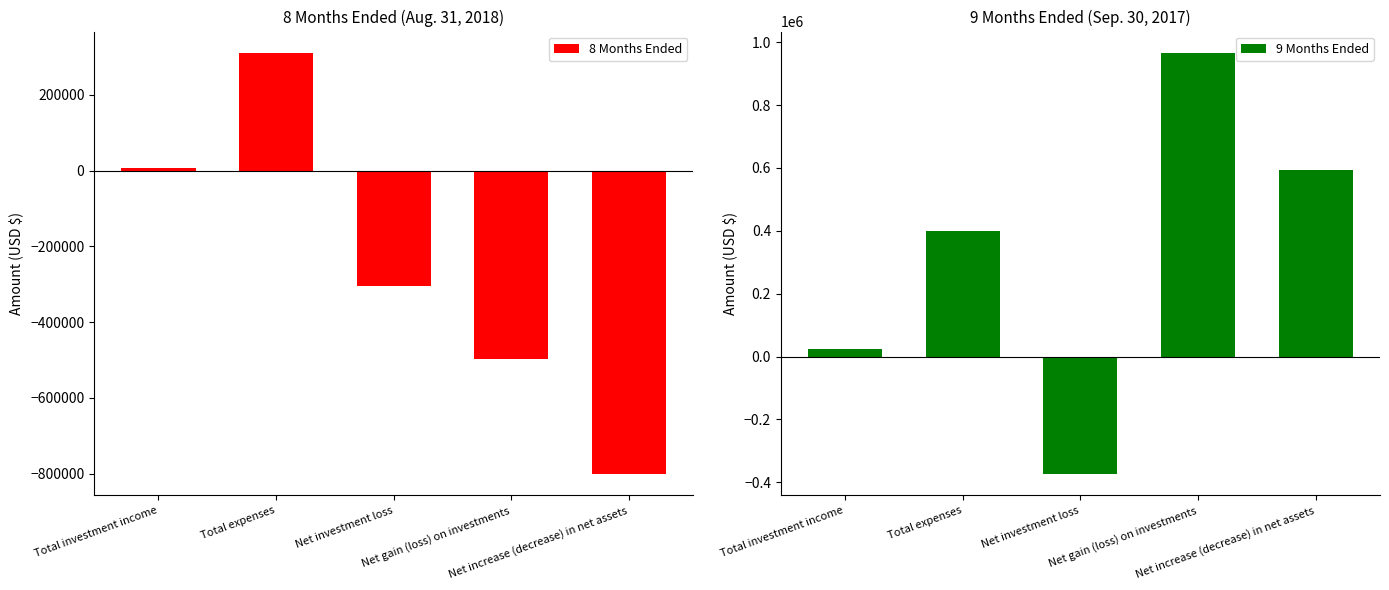

How many categories are shown in the chart?

5